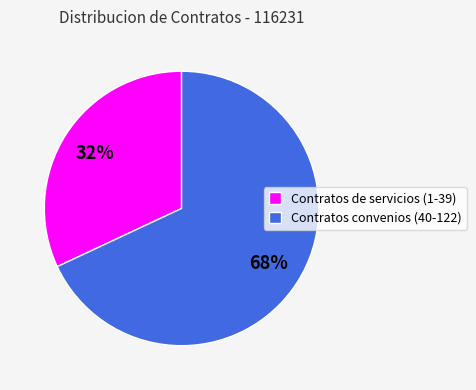

Which slice is the smallest?

Contratos de servicios (1-39)